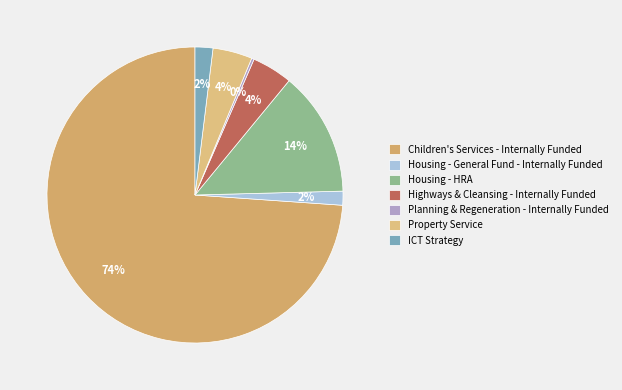

To the nearest percent, what portion does Housing - General Fund - Internally Funded represent?

2%